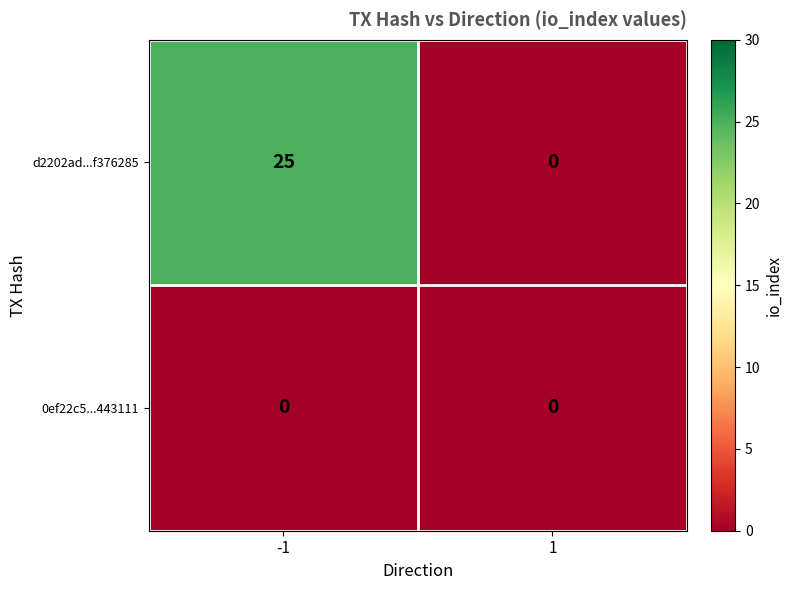

The d2202ad...f376285 series shows 8 at -1. True or false?

False